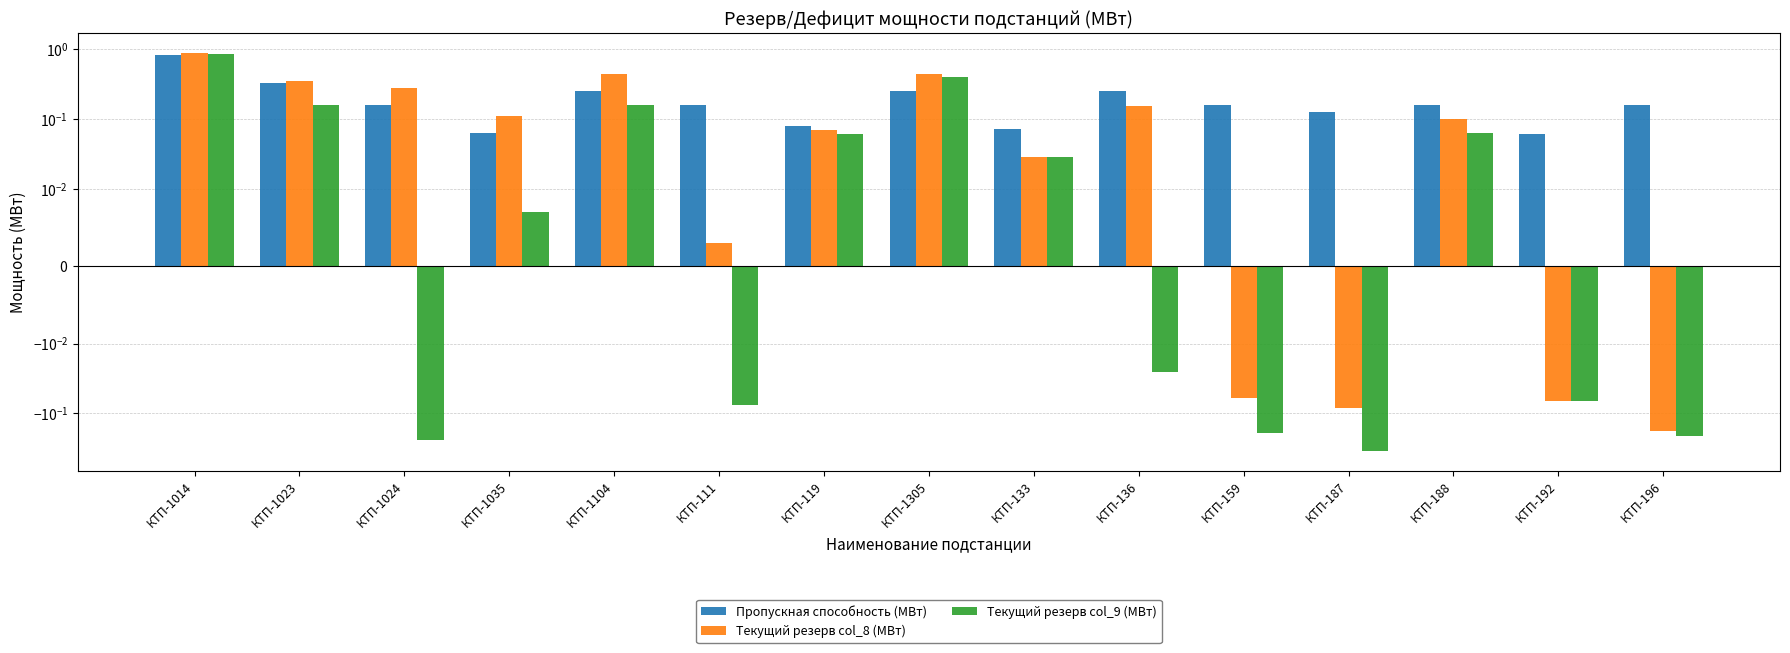

Rank the series at КТП-196 from highest to lowest value.

Пропускная способность (МВт), Текущий резерв col_8 (МВт), Текущий резерв col_9 (МВт)